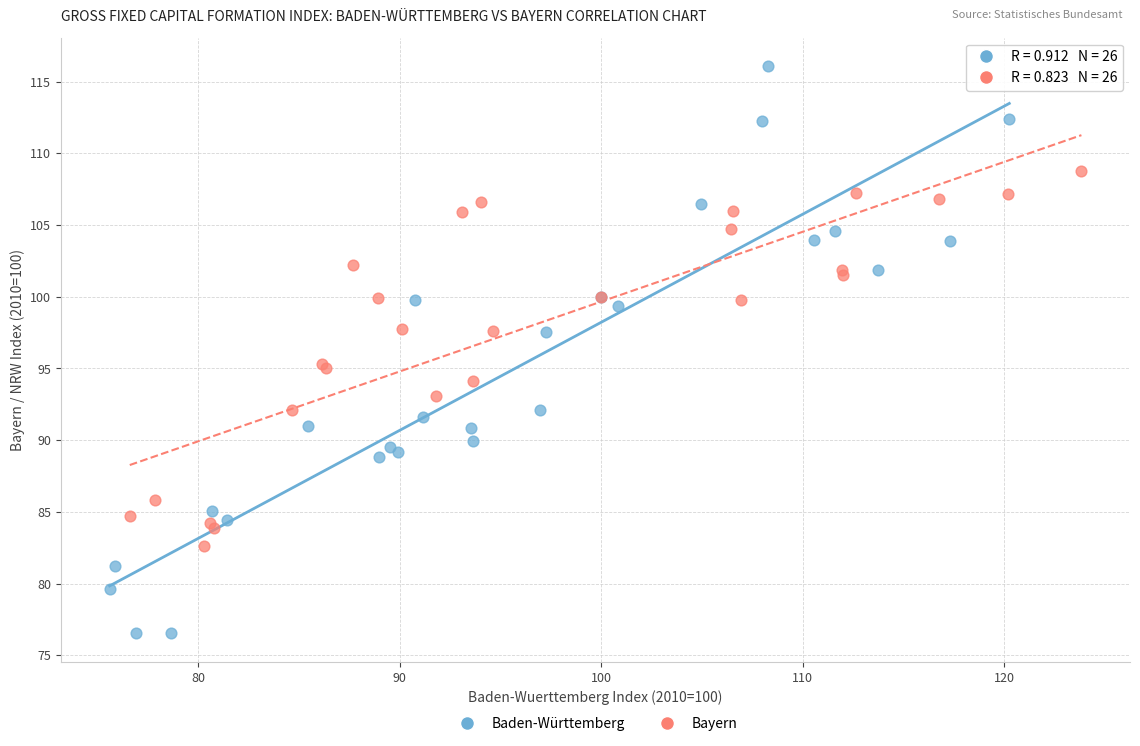

Which series reaches the minimum Y coordinate?

Baden-Württemberg